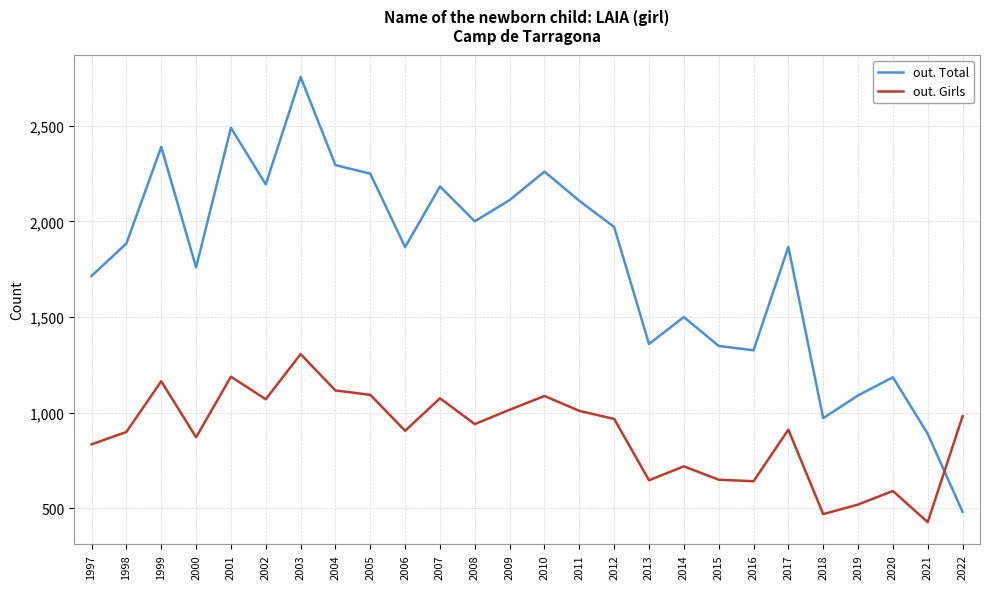

How many intersections are there between out. Girls and out. Total?

1